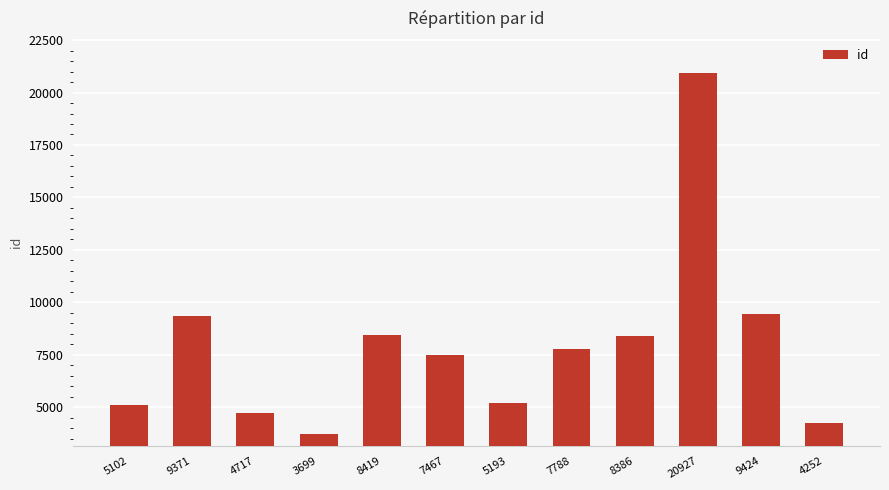

What is the change in value from 3699 to 8419?

+4720